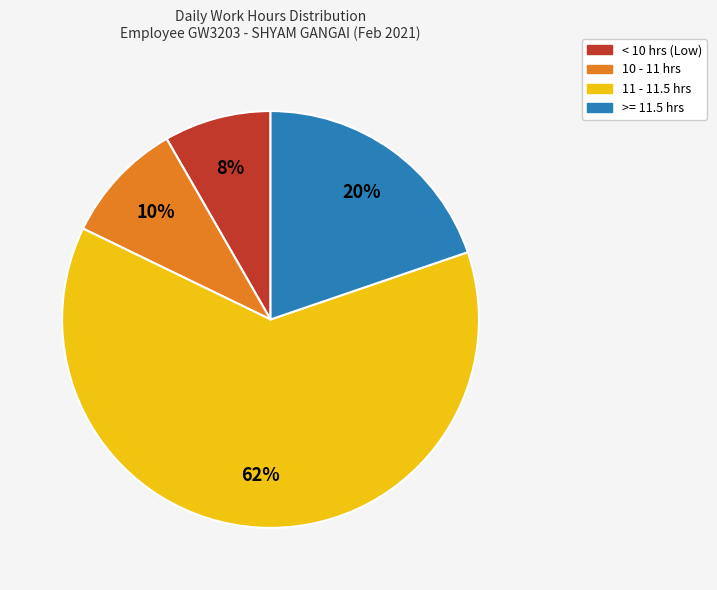

To the nearest percent, what is the difference between the largest and smallest slice percentages?

54%